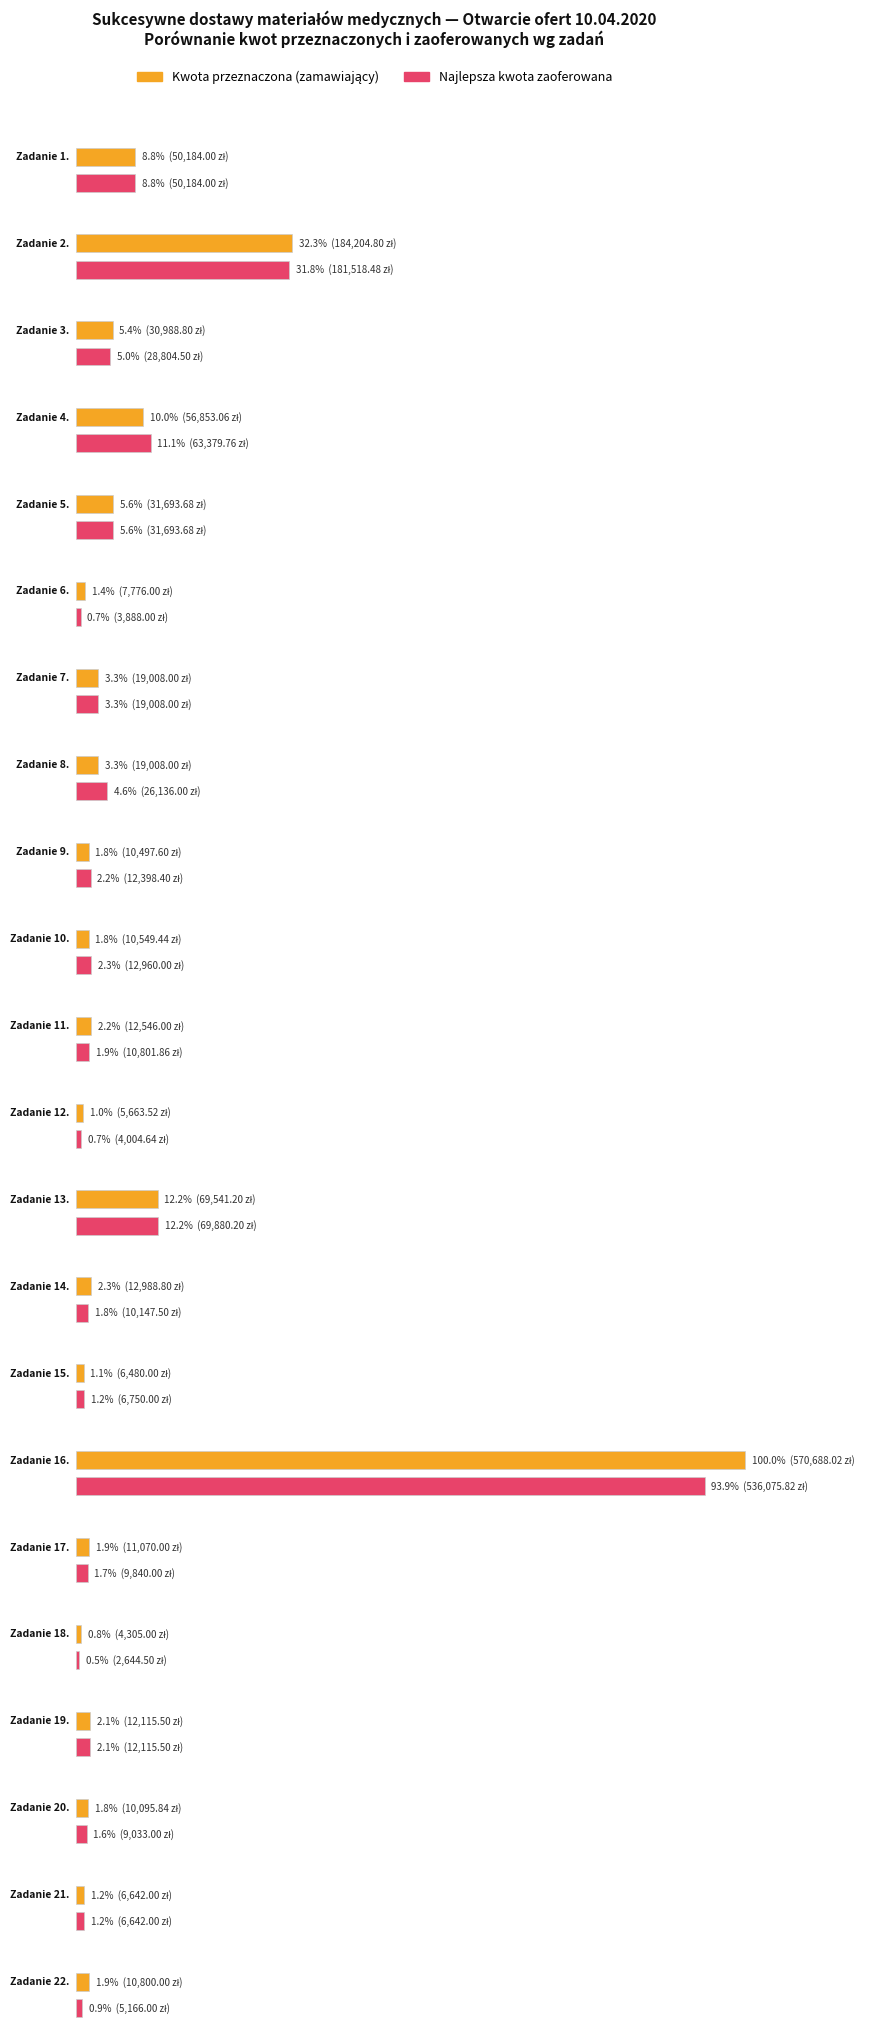

What is the lowest value of the Kwota przeznaczona series?

4305.0